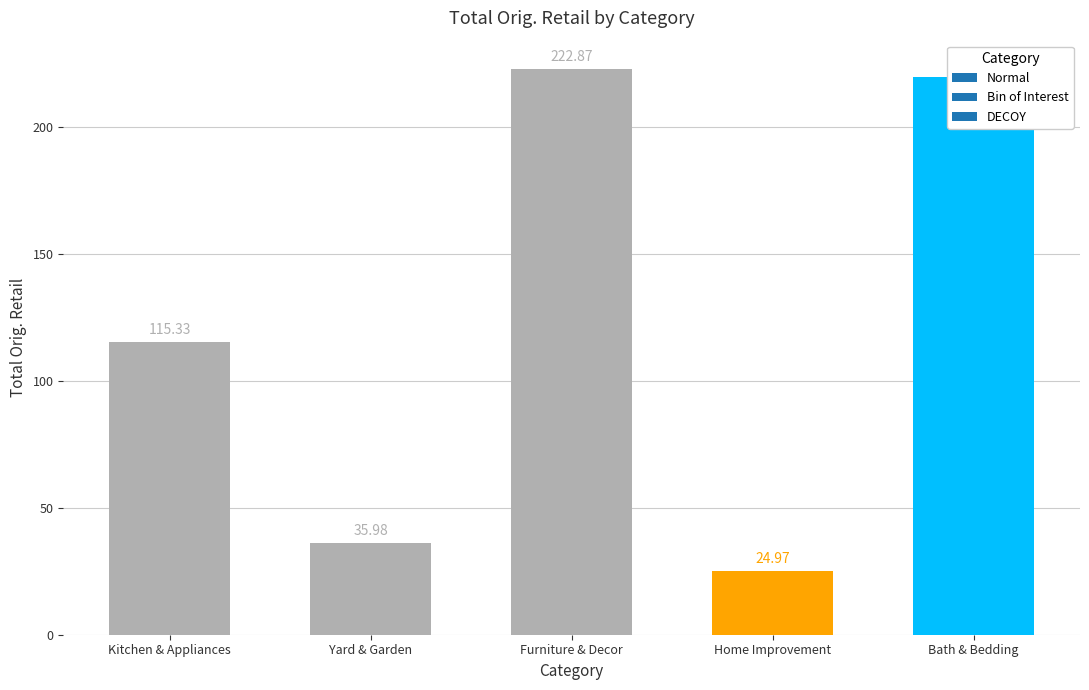

Rank the categories by value from highest to lowest.

Furniture & Decor, Bath & Bedding, Kitchen & Appliances, Yard & Garden, Home Improvement